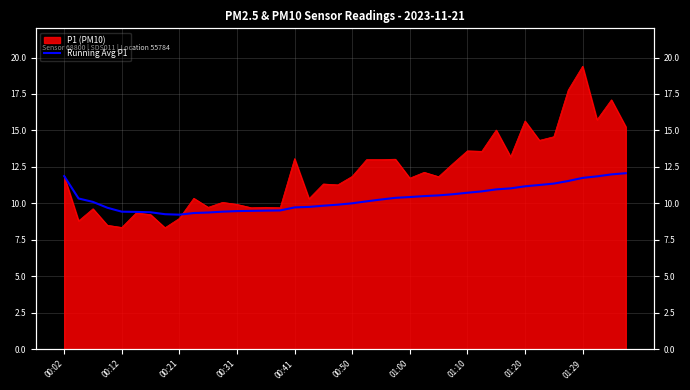

True or false: the data shows 20.0 at 01:20.

False